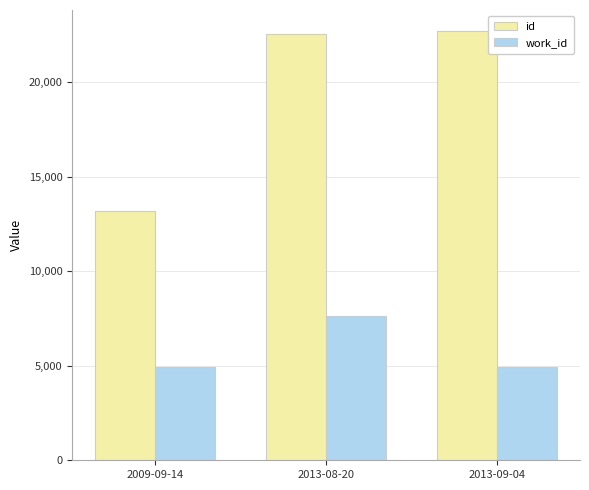

True or false: work_id has a value of 1170 at 2013-09-04.

False